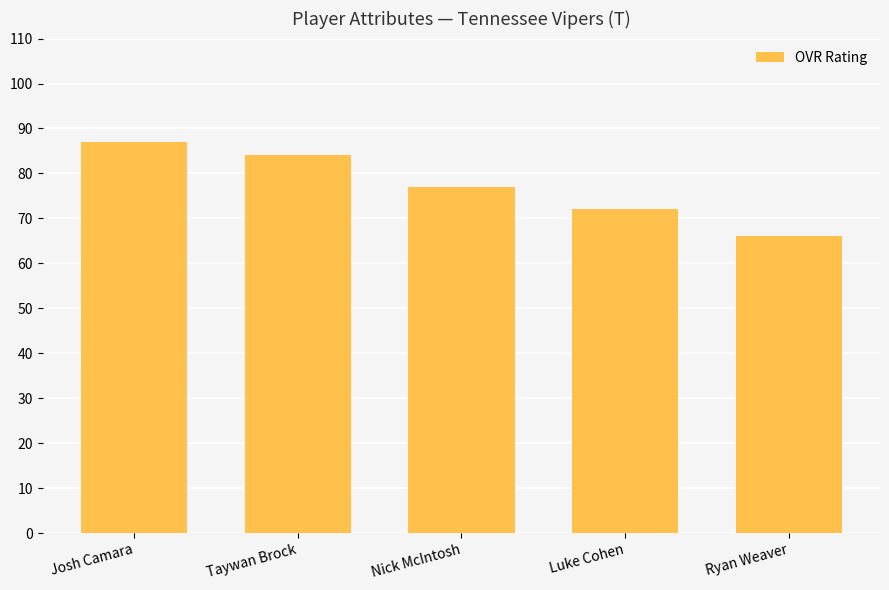

What is the ratio of the value at Taywan Brock to the value at Josh Camara?

1.0